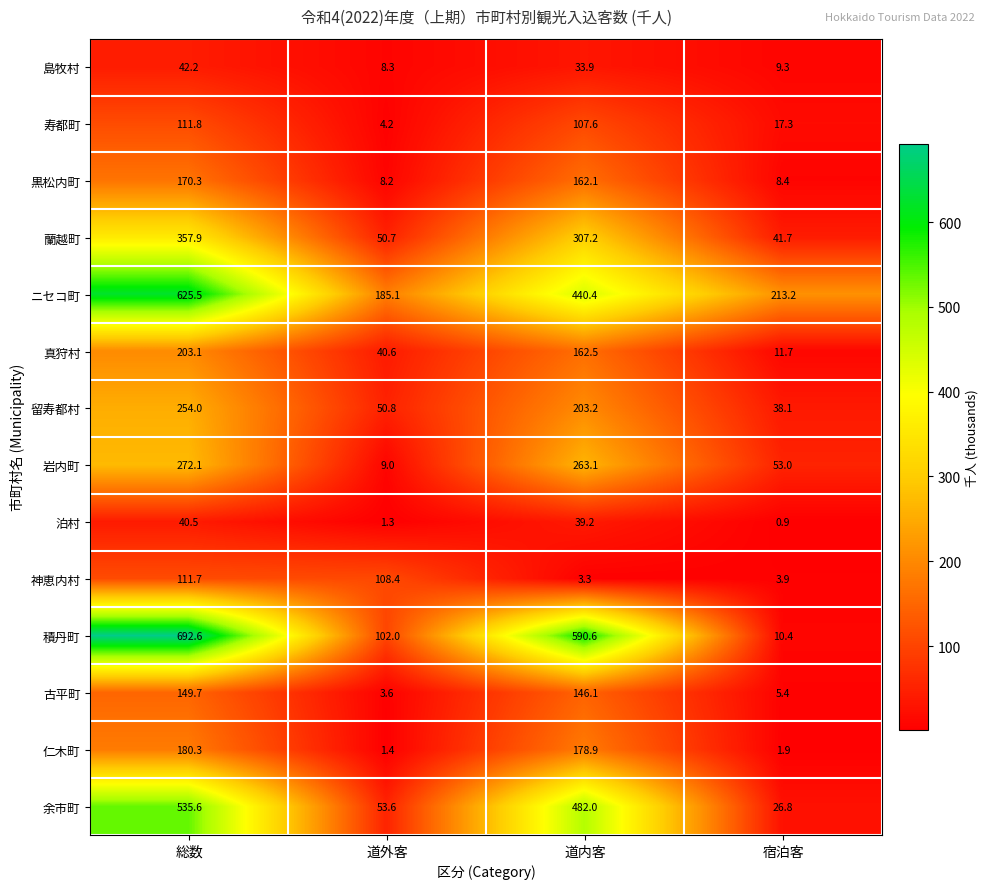

Which series has the largest total across all categories?

ニセコ町